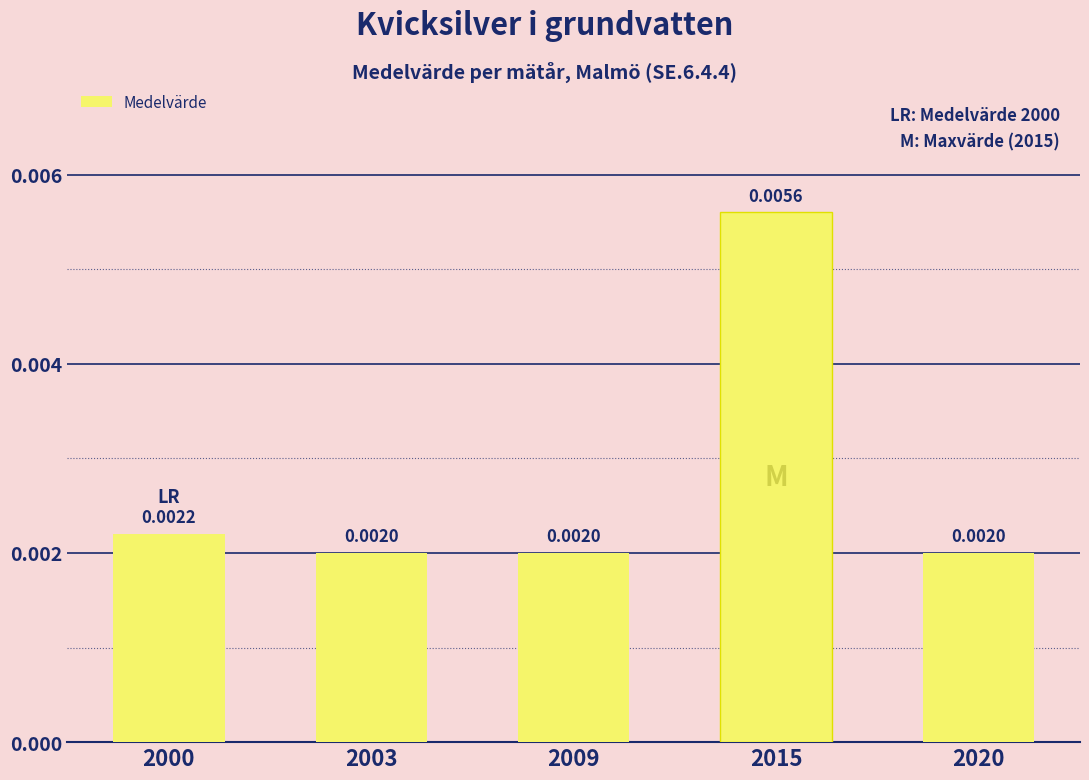

Which has a higher value, 2020 or 2015?

2015